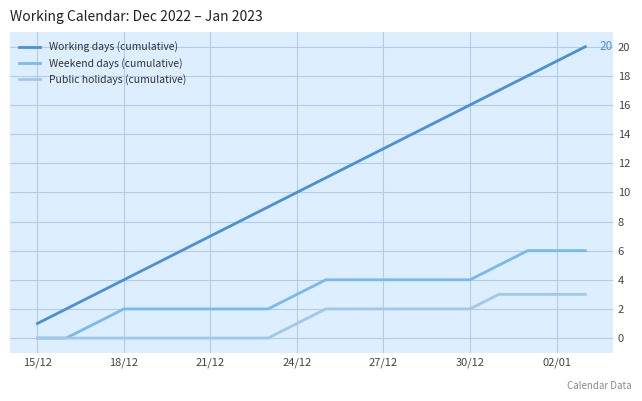

True or false: Working days (cumulative) and Weekend days (cumulative) intersect in this chart.

False